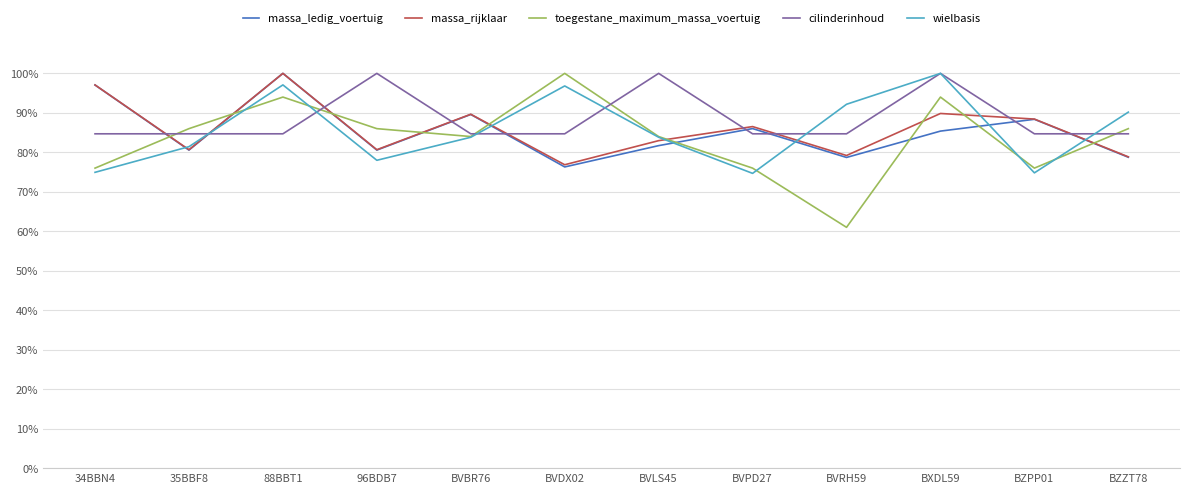

Between 96BDB7 and BXDL59, which is larger?

BXDL59